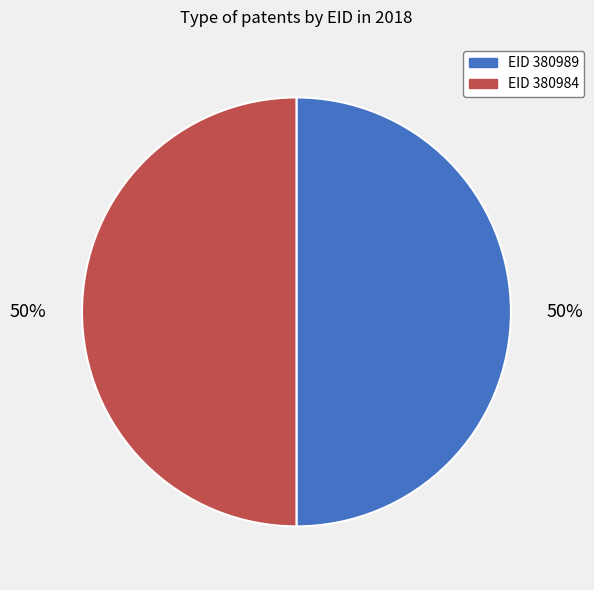

To the nearest percent, what portion does EID 380984 represent?

50%